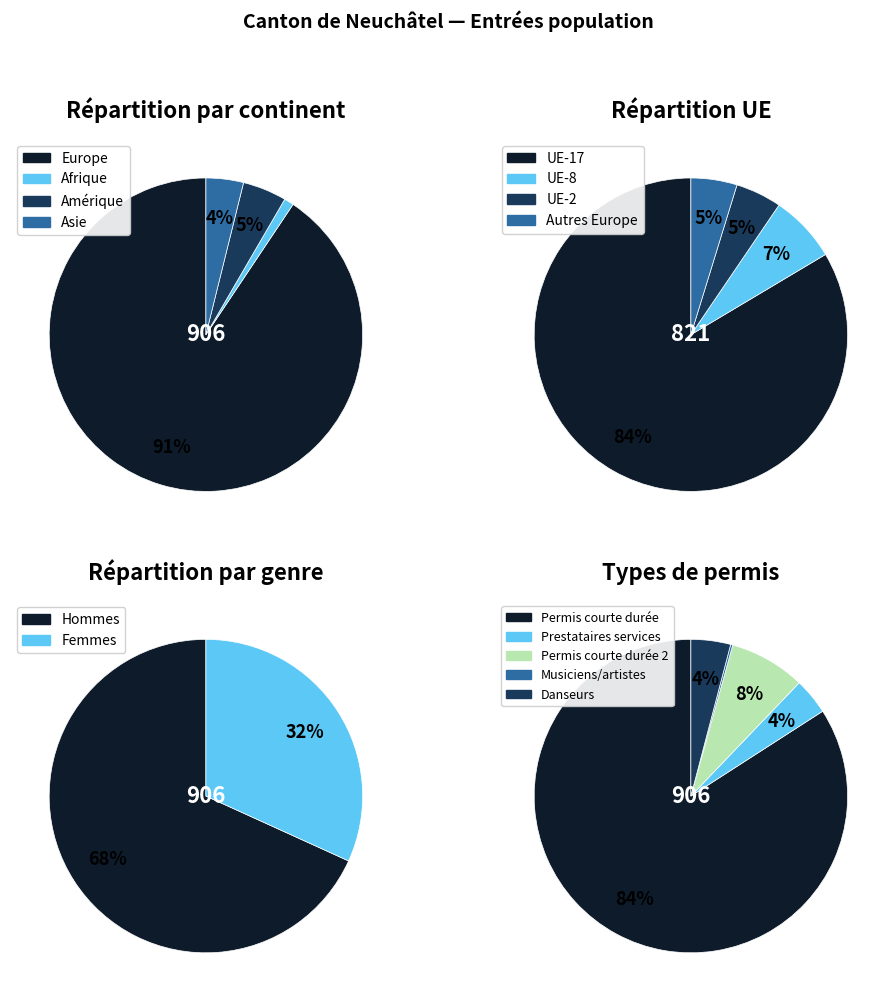

Does Provenance inconnu represent more than half of the total?

No